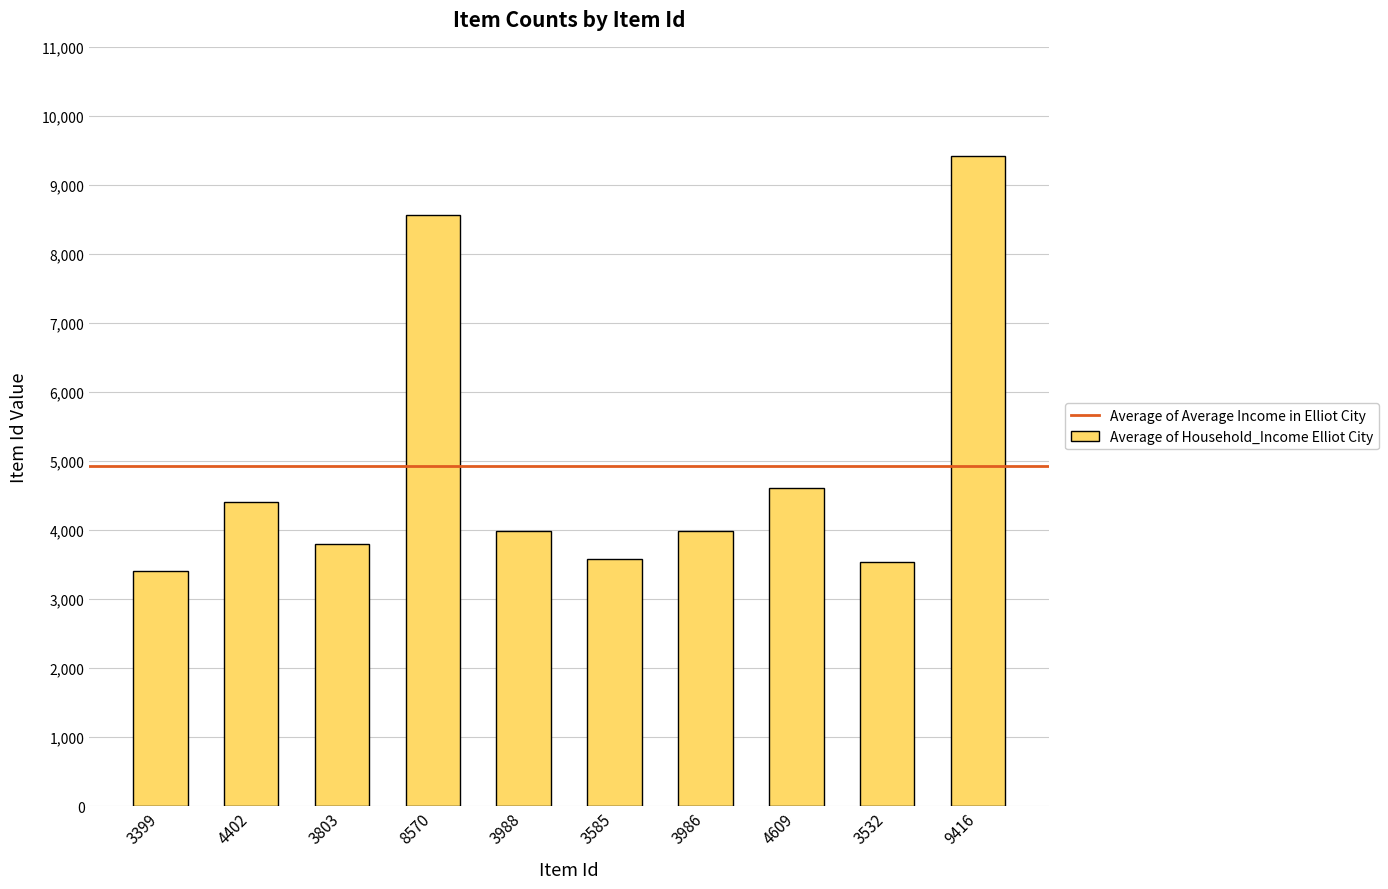

Approximately how many times larger is the value at 8570 compared to 4609?

1.9